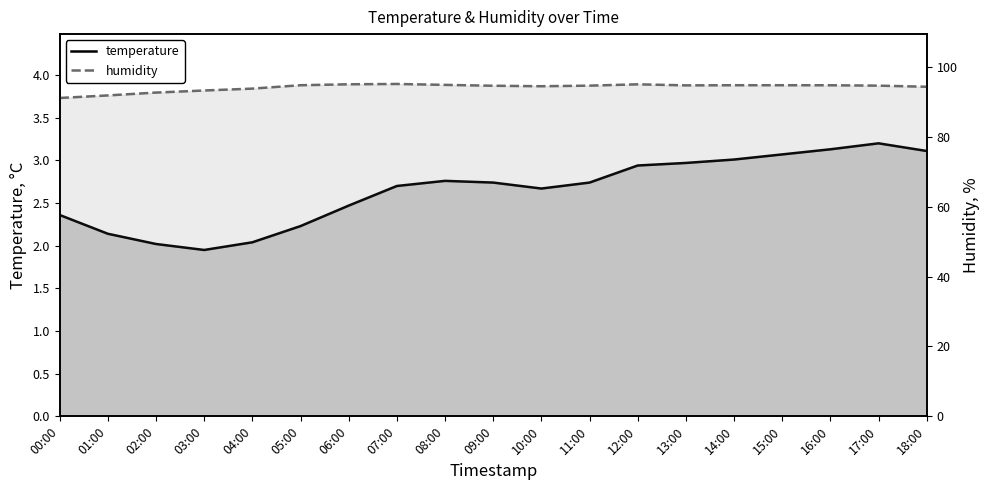

What is the label of the 6th point from the left?

05:00